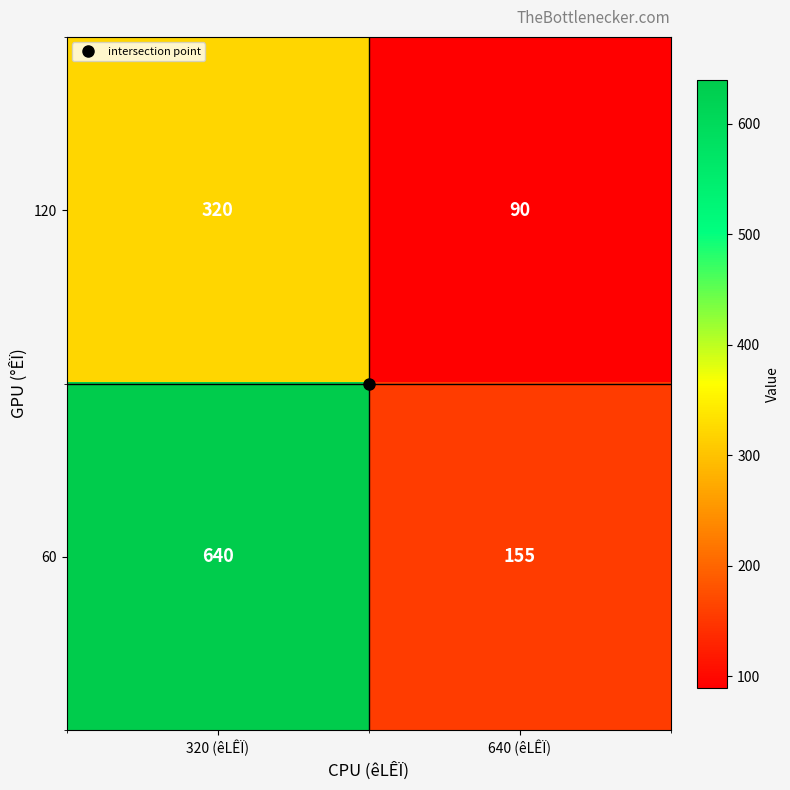

What is the spread (max minus min) of values at 640 (êLÊÏ)?

65